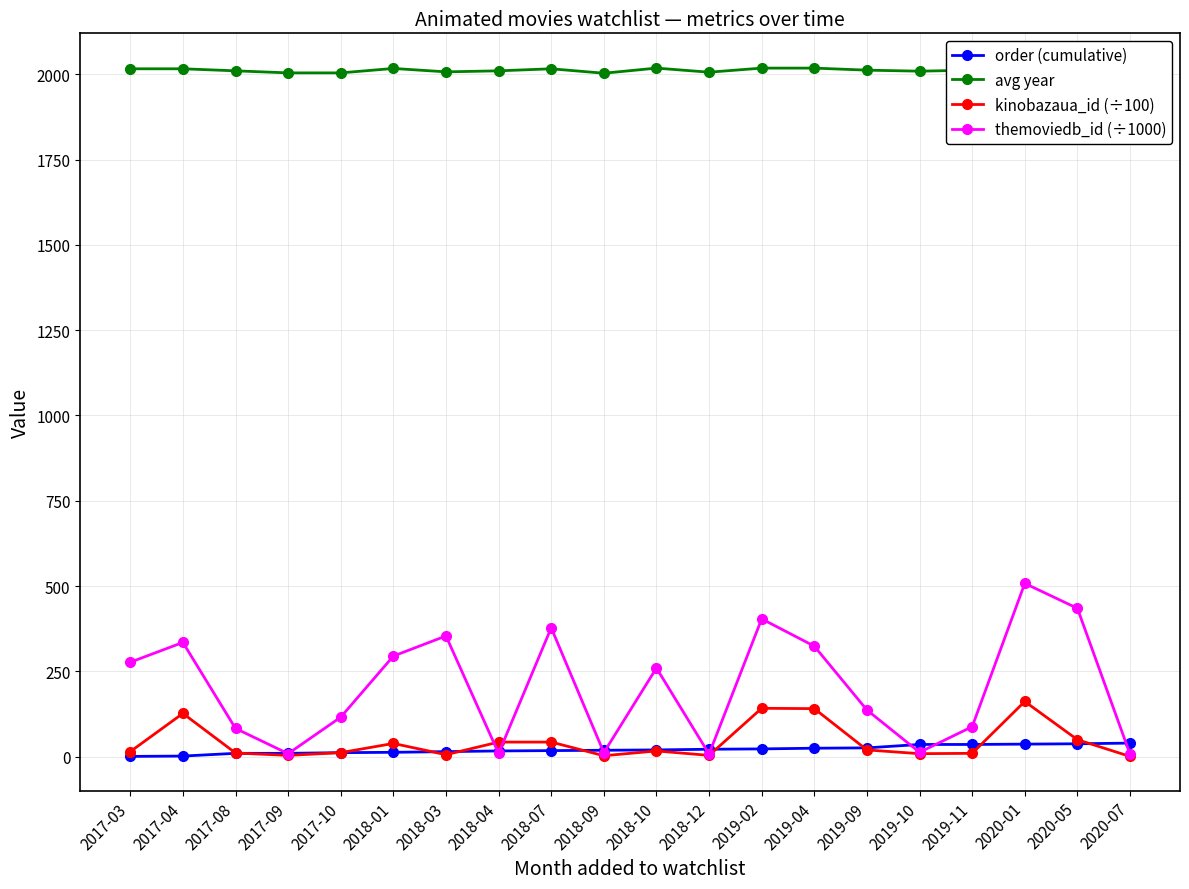

What is the difference between the highest and lowest values at 2018-12?

2002